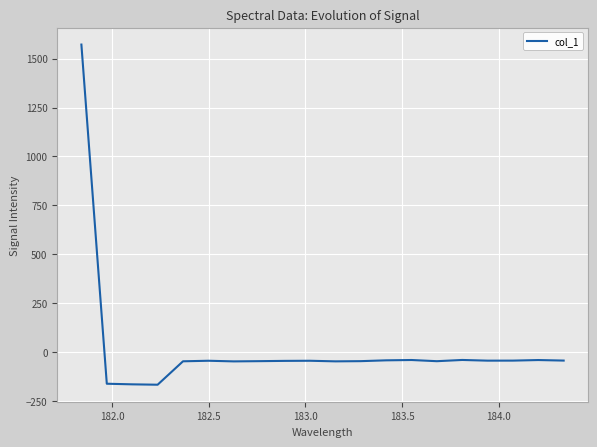

What is the smallest value displayed?

-166.5